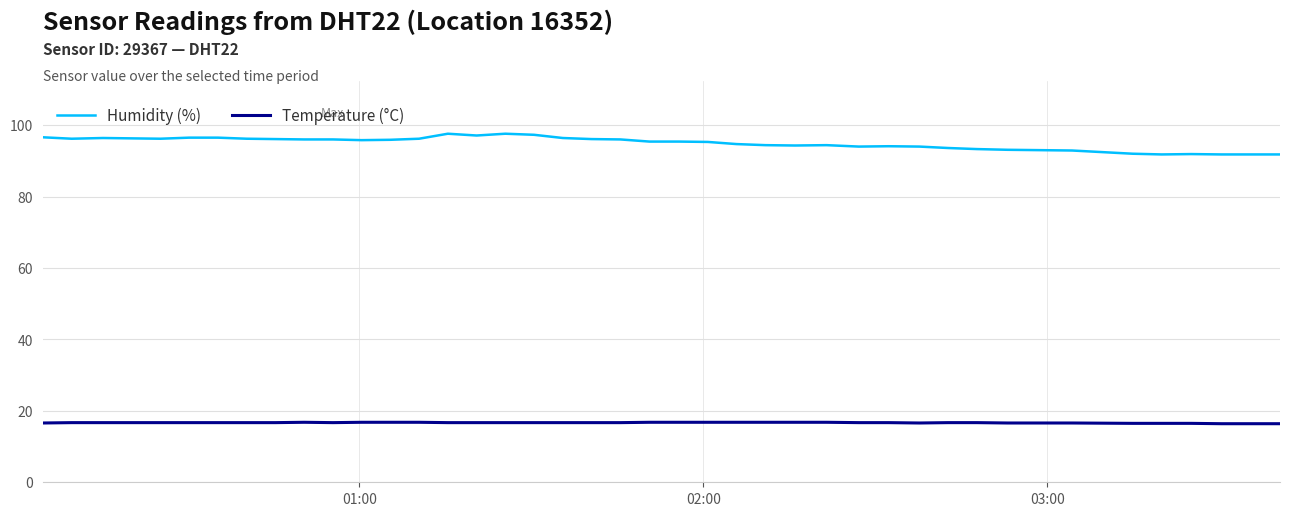

List the series in order of their peak value, highest first.

Humidity (%), Temperature (°C)